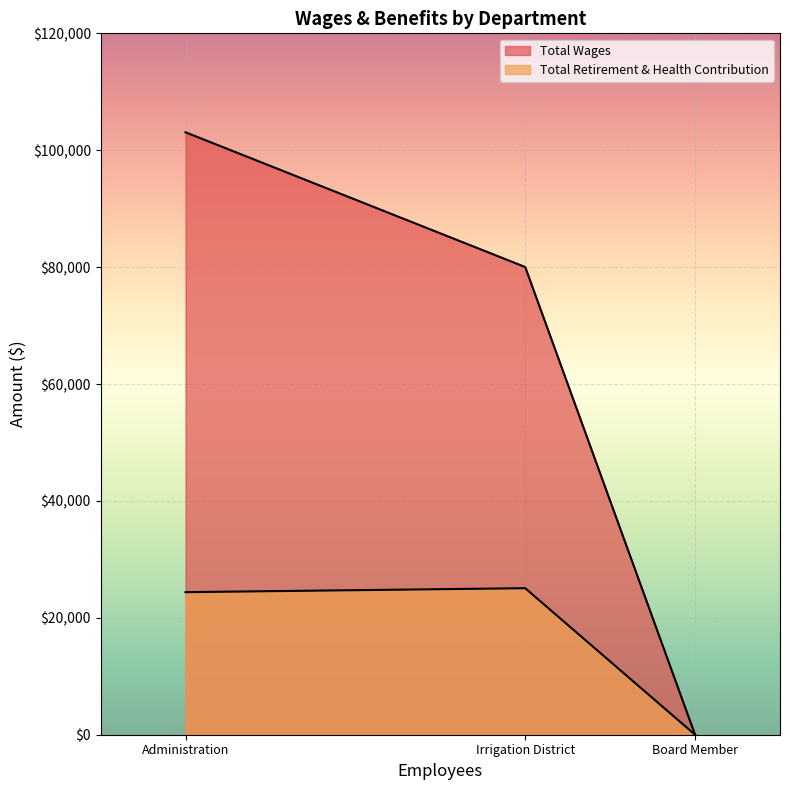

Which category has the lowest value in the Total Wages series?

Board Member